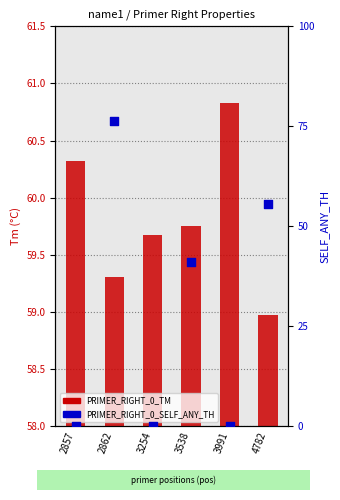

Which series reaches the maximum Y coordinate?

PRIMER_RIGHT_0_TM